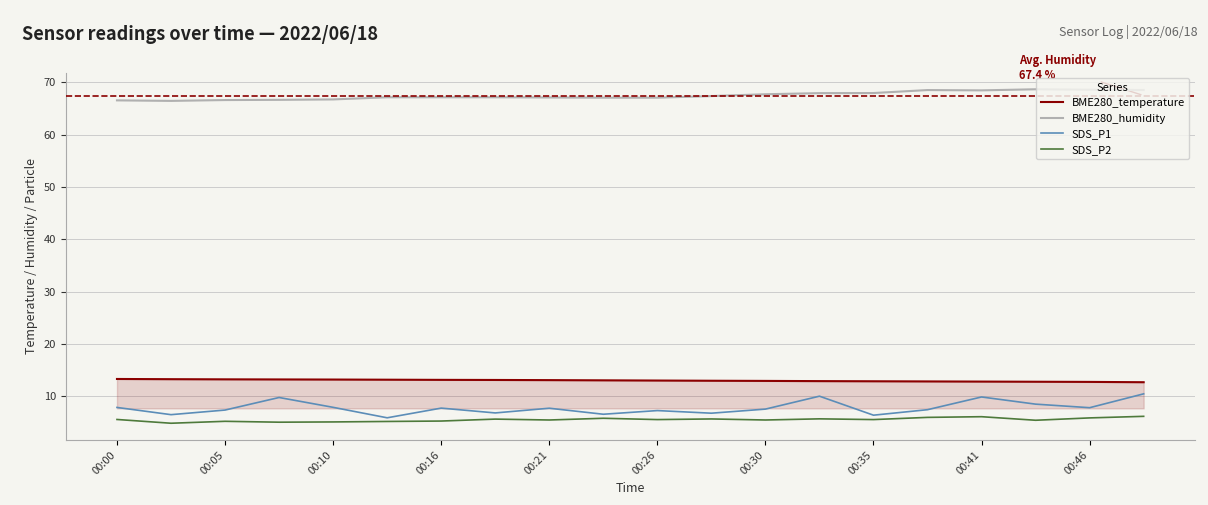

What is the lowest value of the BME280_temperature series?

12.7